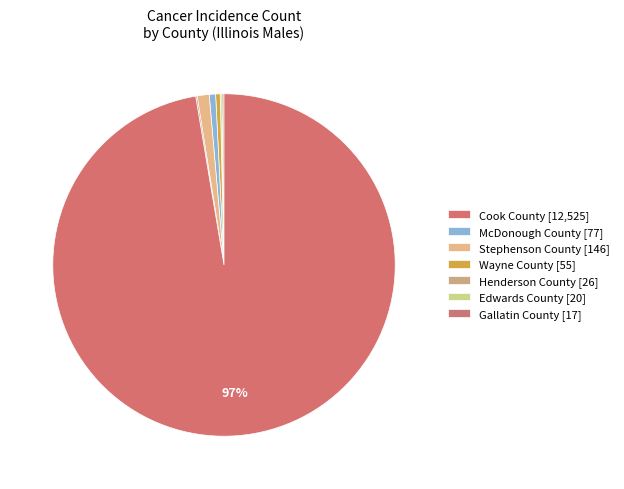

What is the largest slice in the pie chart?

Cook County